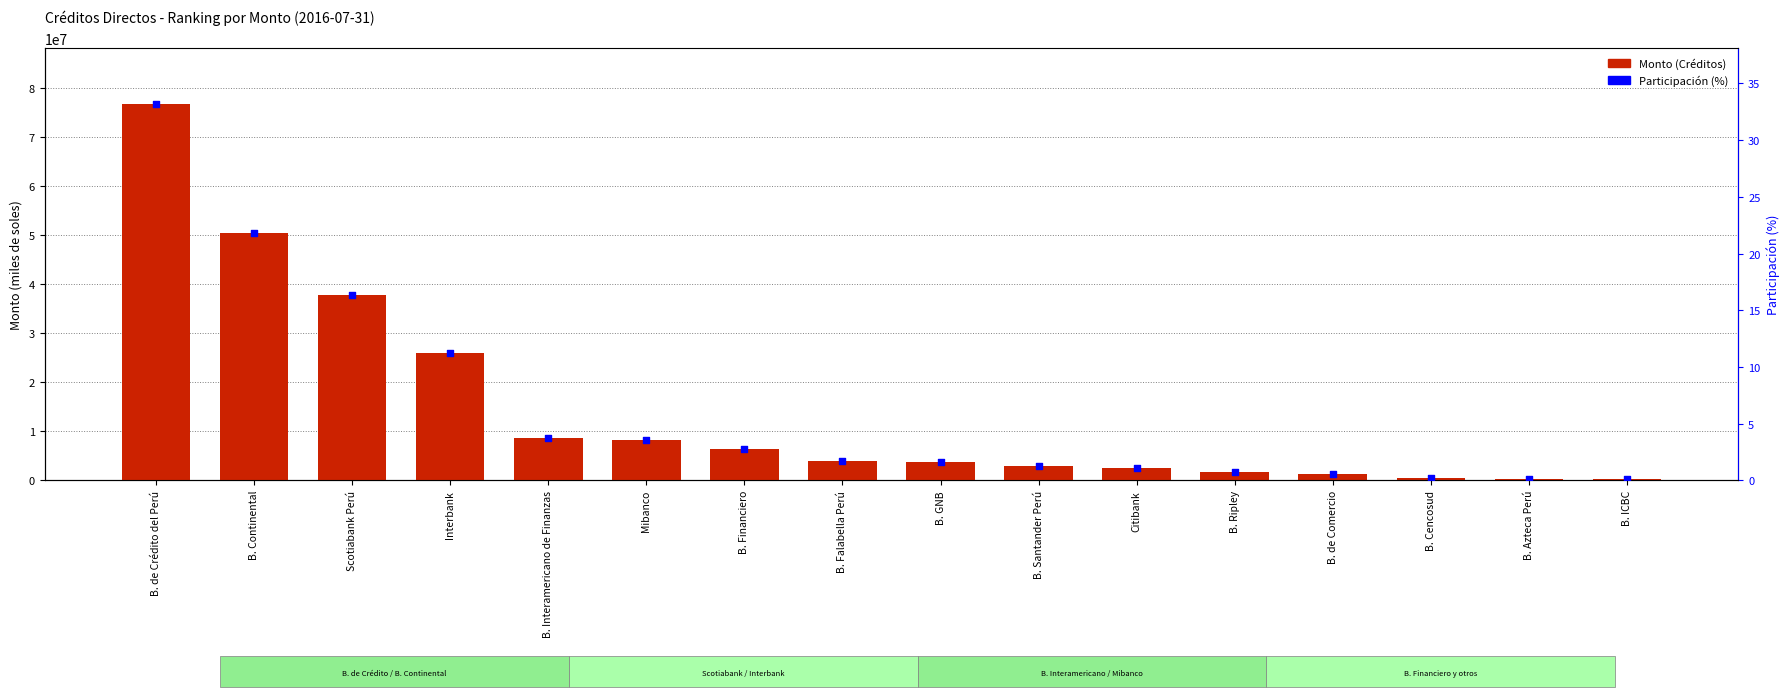

Is the value of Monto (Créditos) at B. Falabella Perú greater than the value of Participación (%) at Mibanco?

Yes